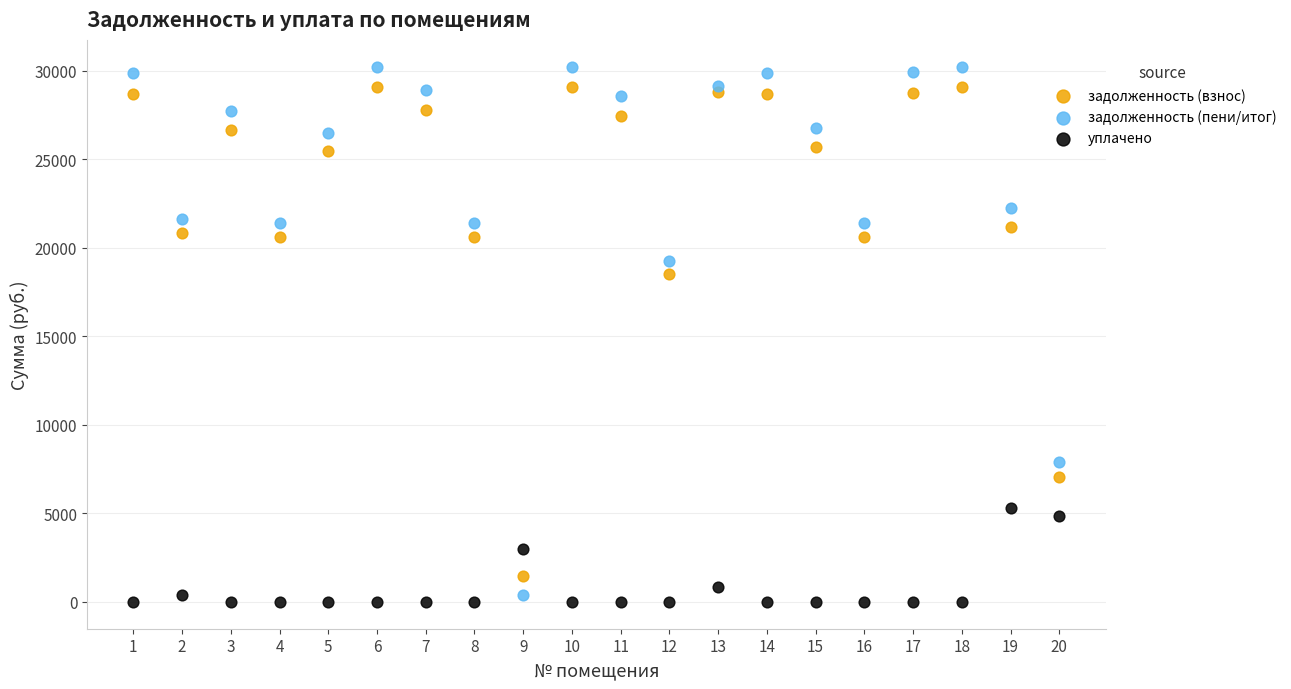

What are all the series names shown in the legend?

задолженность (взнос), задолженность (пени/итог), уплачено